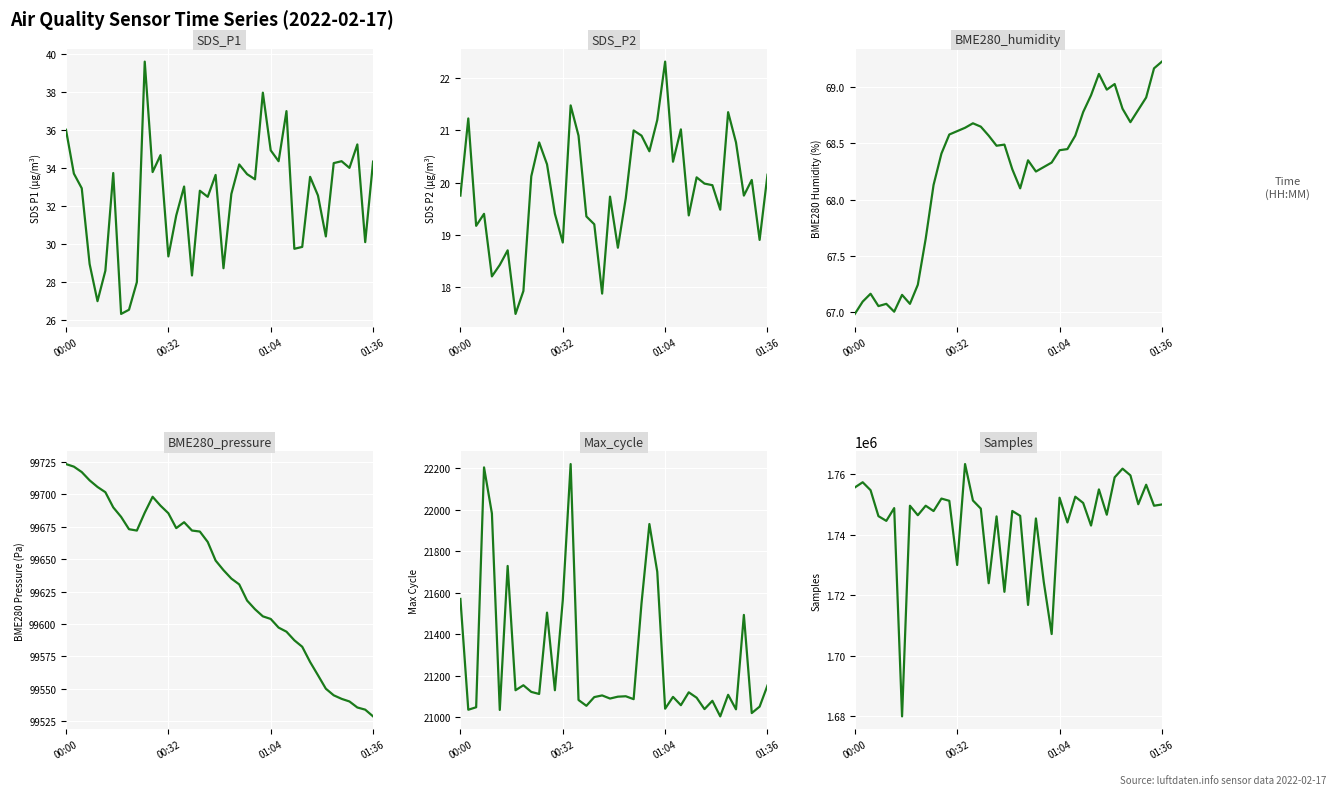

How many data points in BME280_pressure are above 99648?

20